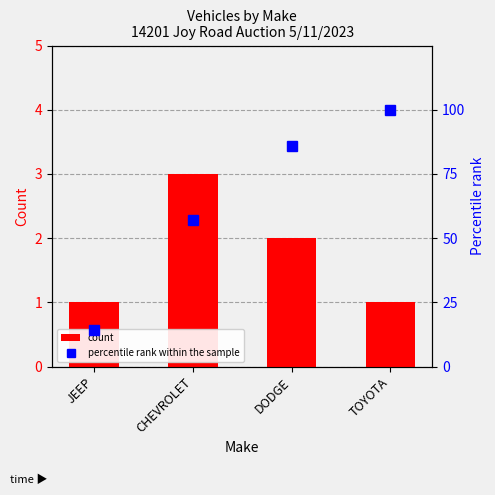

Reading left to right, list all the values displayed in this chart.

count: JEEP=1.0	CHEVROLET=3.0	DODGE=2.0	TOYOTA=1.0
percentile rank within the sample: JEEP=14.3	CHEVROLET=57.1	DODGE=85.7	TOYOTA=100.0